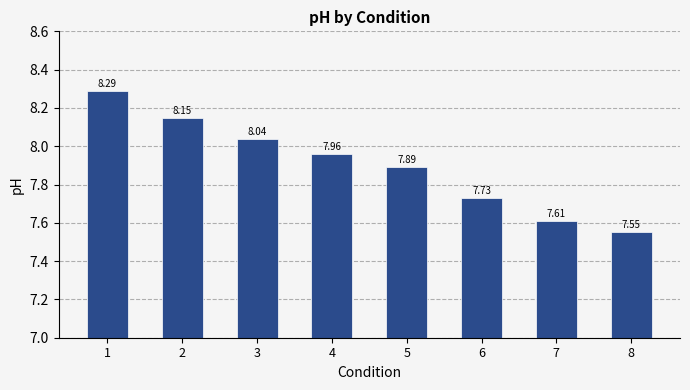

What is the change in value from 1 to 7?

-0.7